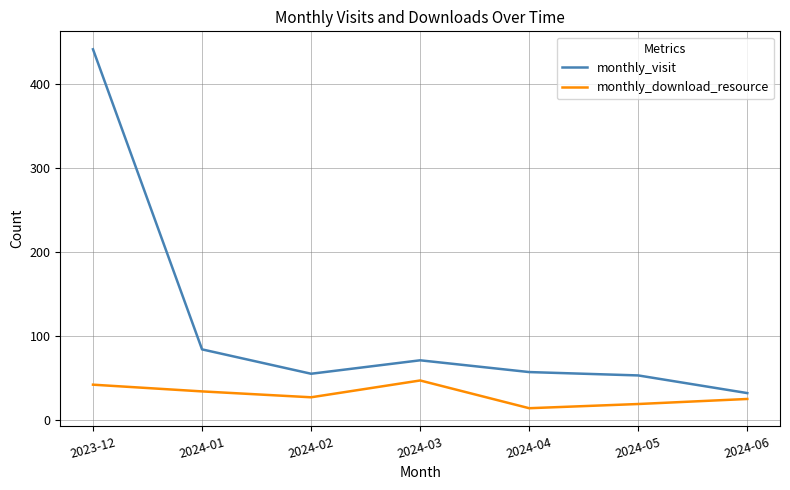

At 2024-01, list the series in order from largest to smallest.

monthly_visit, monthly_download_resource